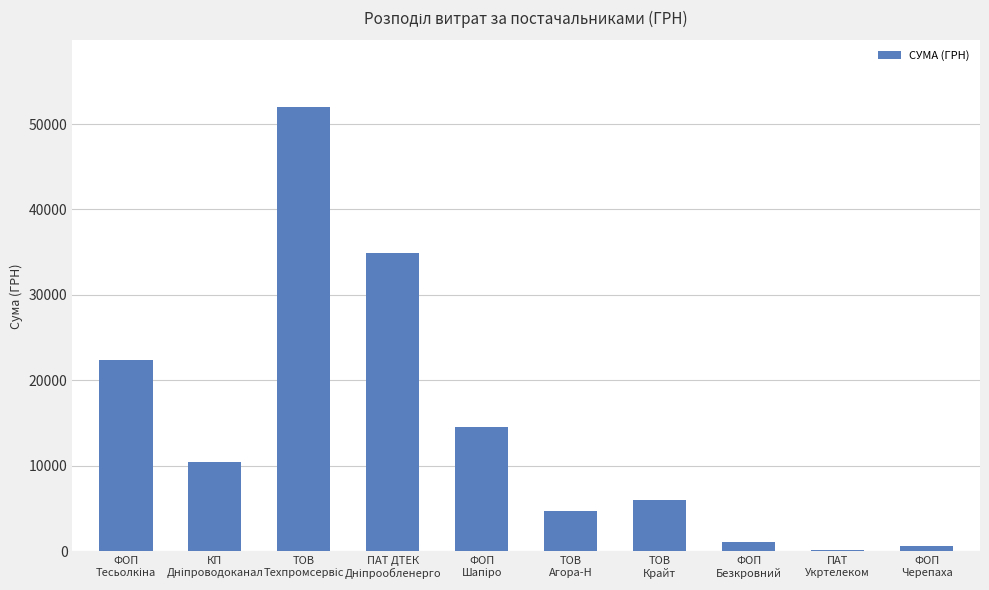

True or false: the data shows 10643.9 at ТОВ
Крайт.

False